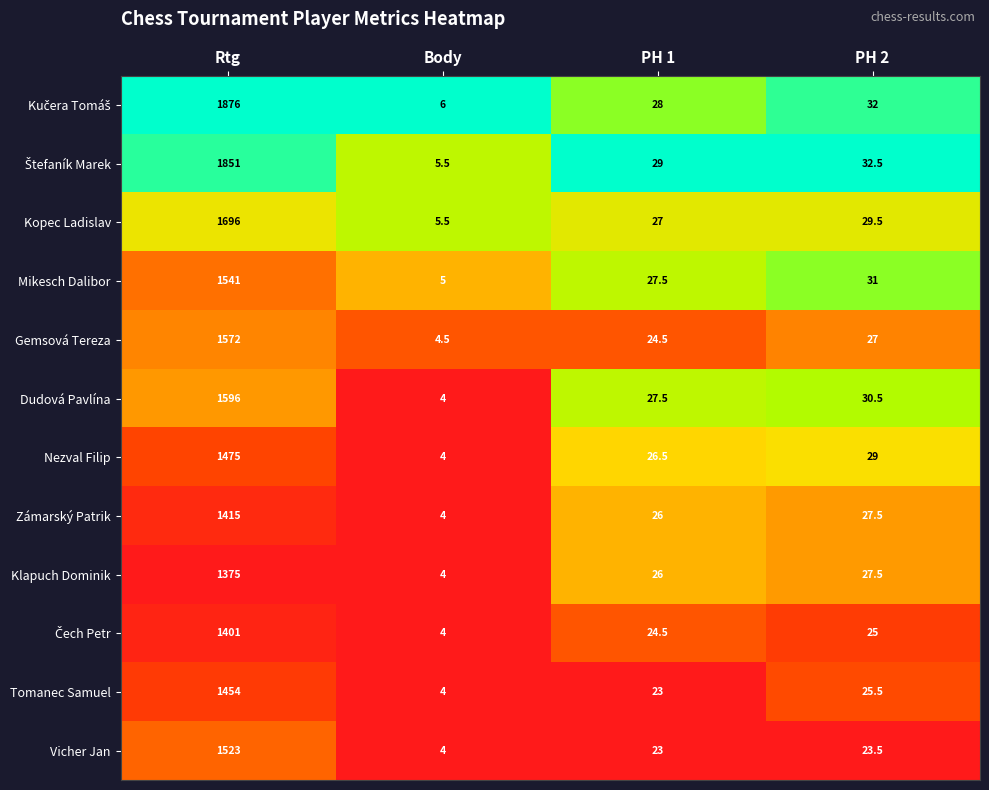

What is the total value across all series at Rtg?

18775.0